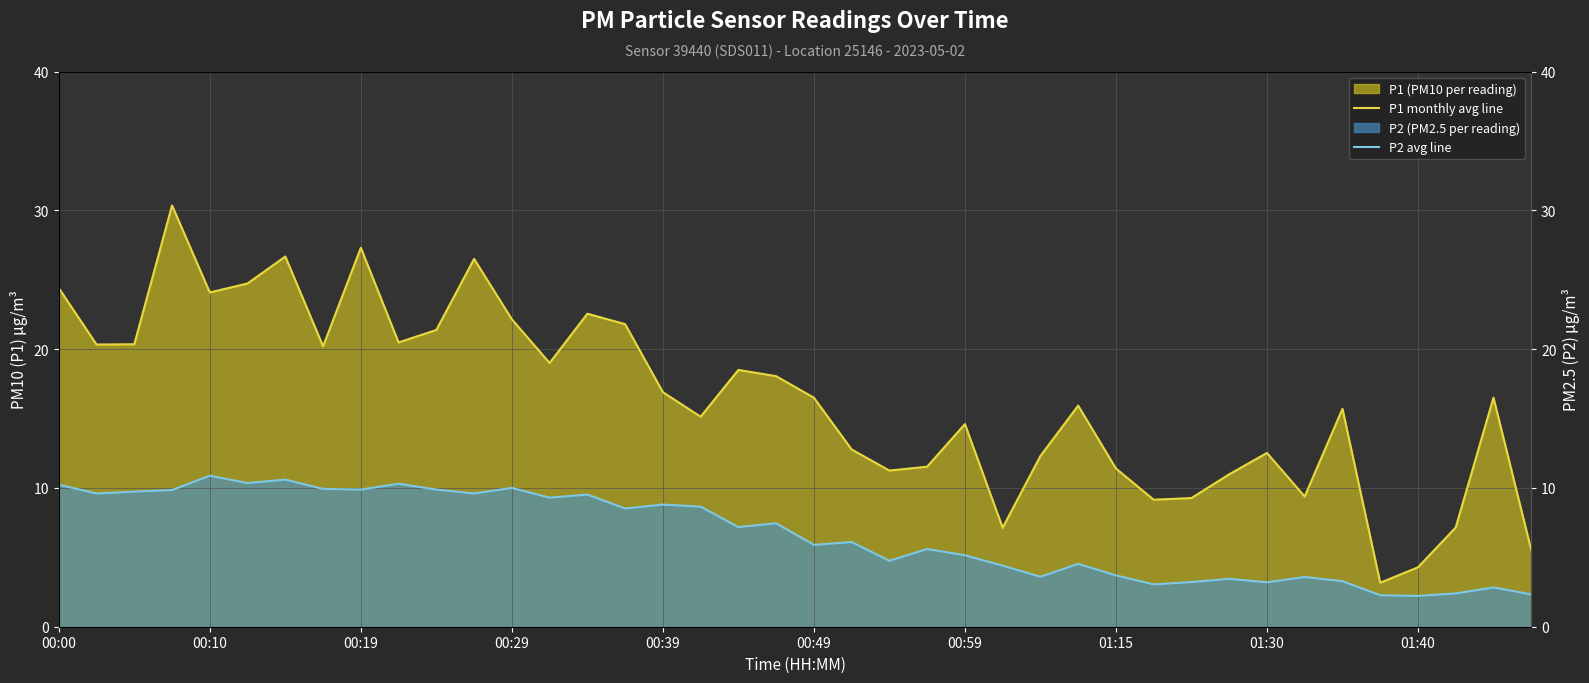

How many data points in P2 avg line are above 7?

20